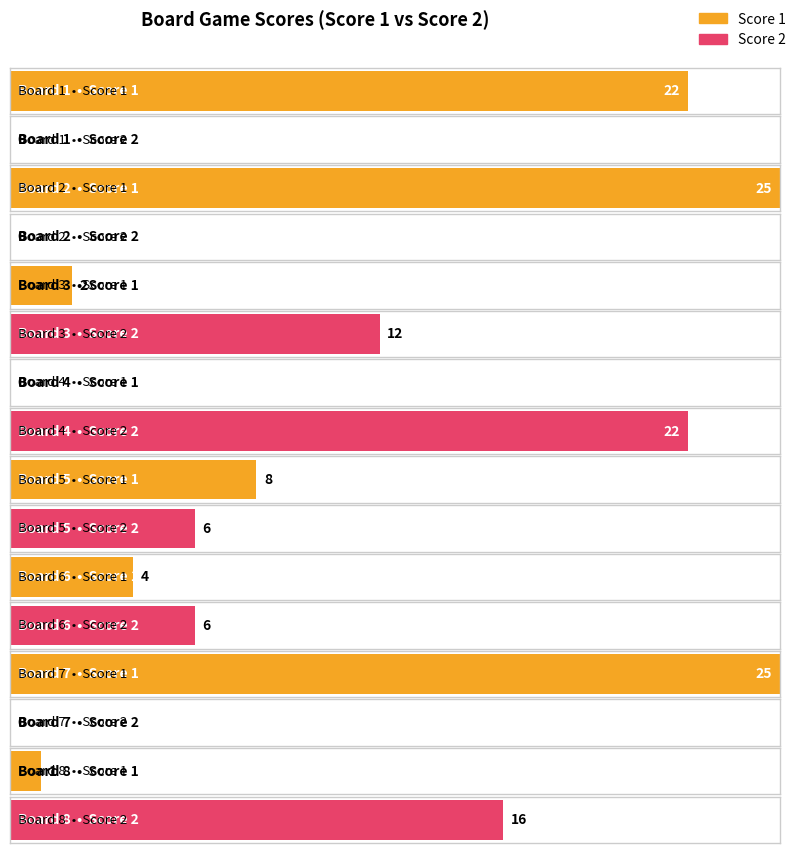

The Score 1 series shows 2 at Board 3. True or false?

True